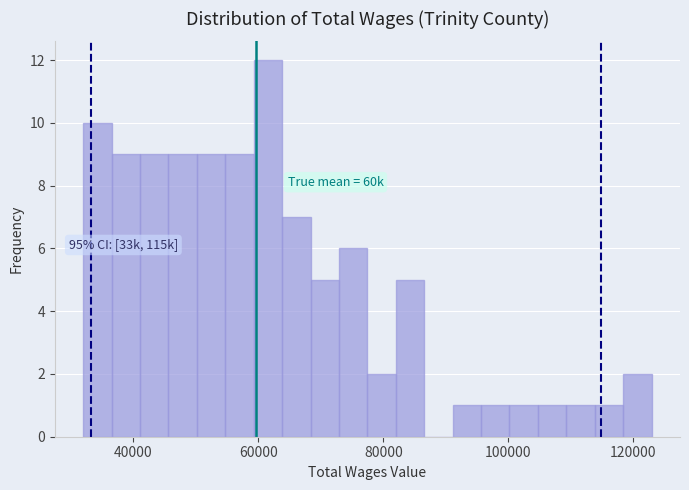

Around what value on the x-axis is the tallest bar? Give the approximate position of its centre, as read against the axis.

62000